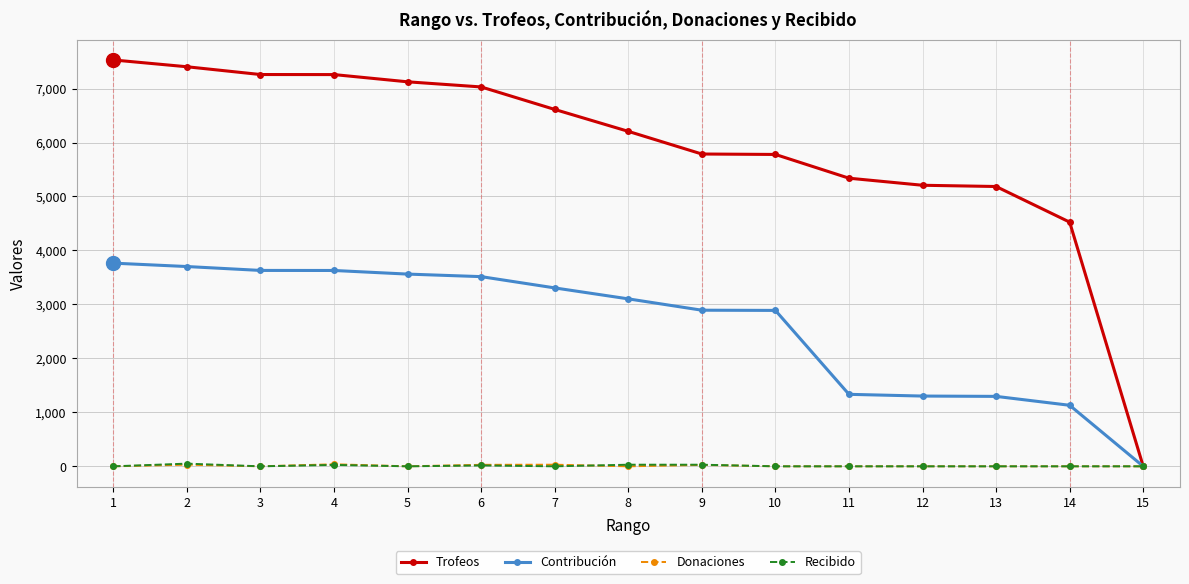

How many positive values does the Trofeos series have?

14